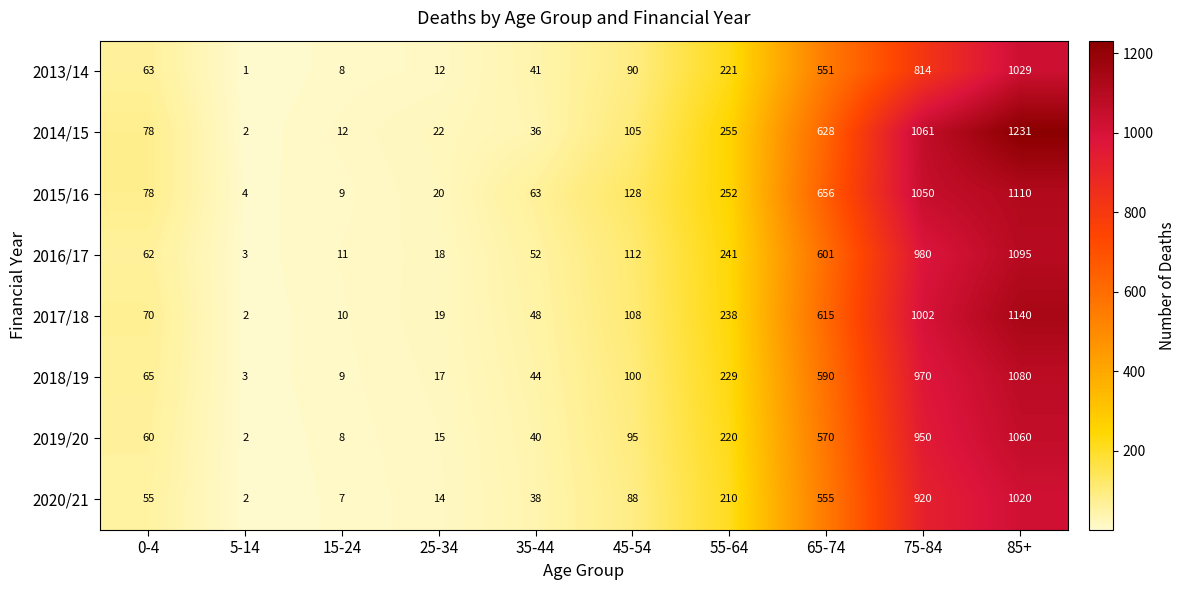

The value of 2020/21 at 0-4 is 55. True or false?

True